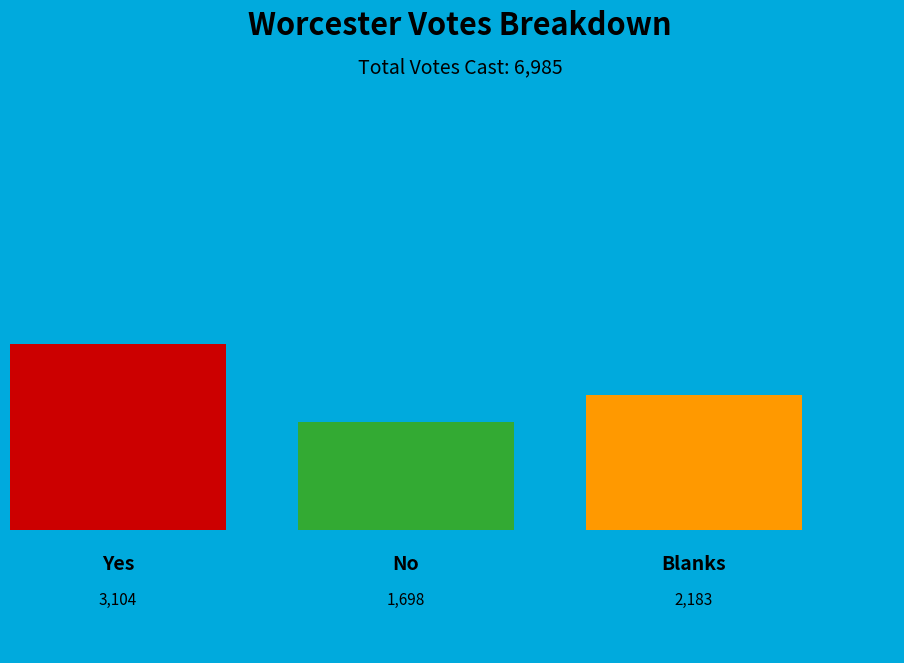

What portion of the pie excludes Yes?

55.6%